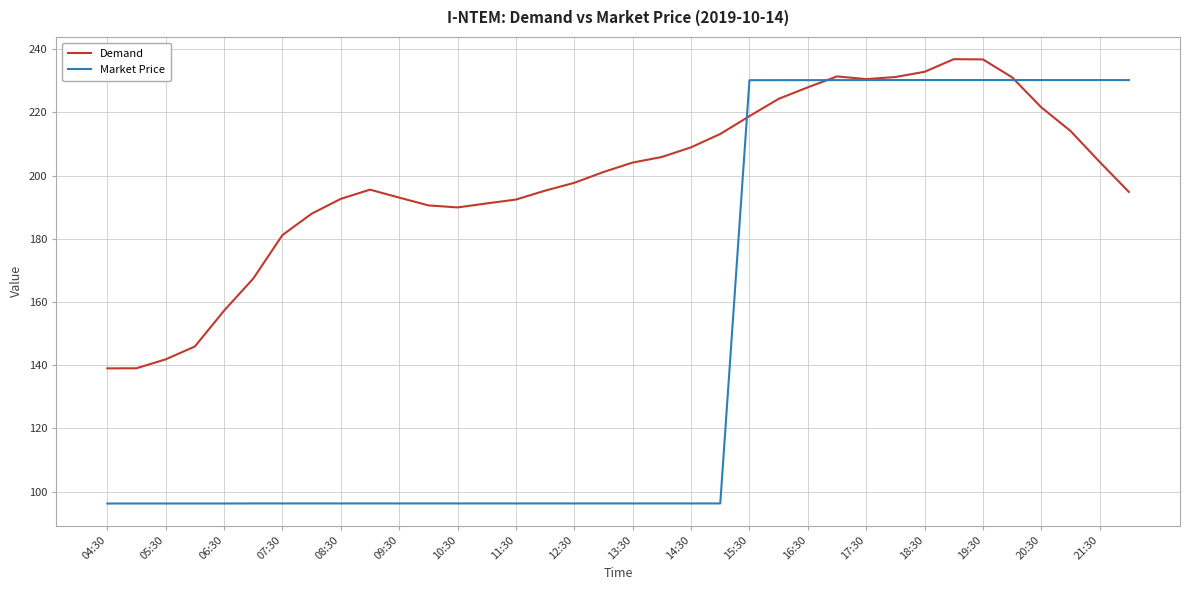

Which series has the largest total across all categories?

Demand